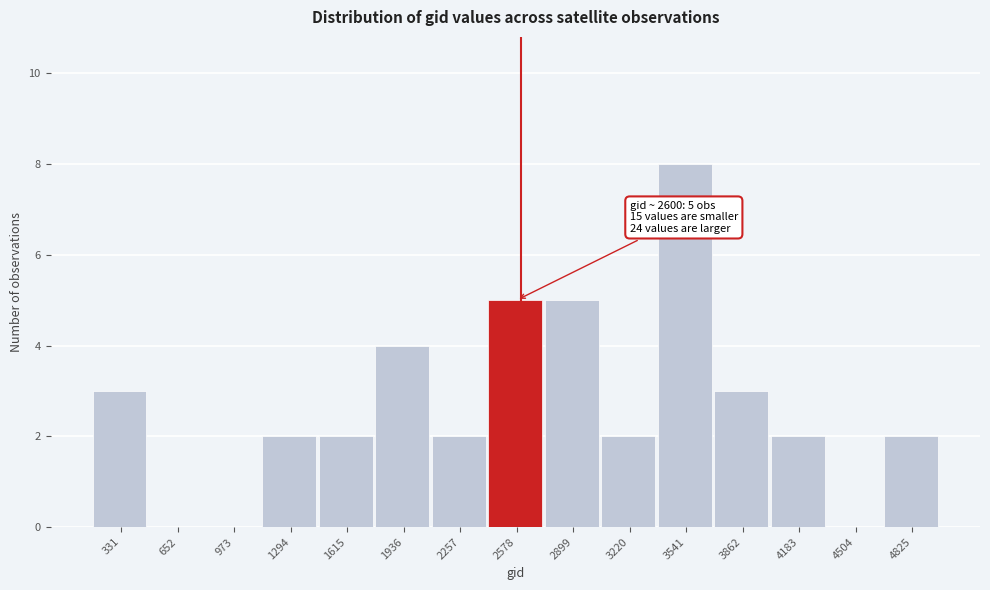

Which range on the x-axis has the tallest bar?

3400 to 3700